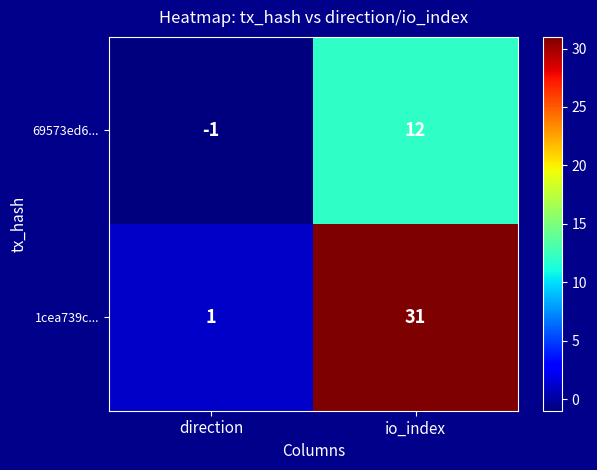

At which category does the chart reach its minimum across all series?

direction